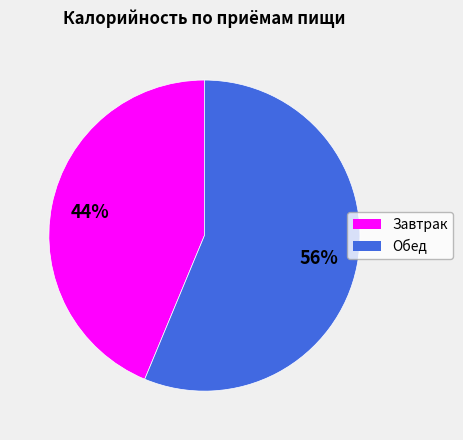

Is the sum of Обед and Завтрак greater than half?

Yes